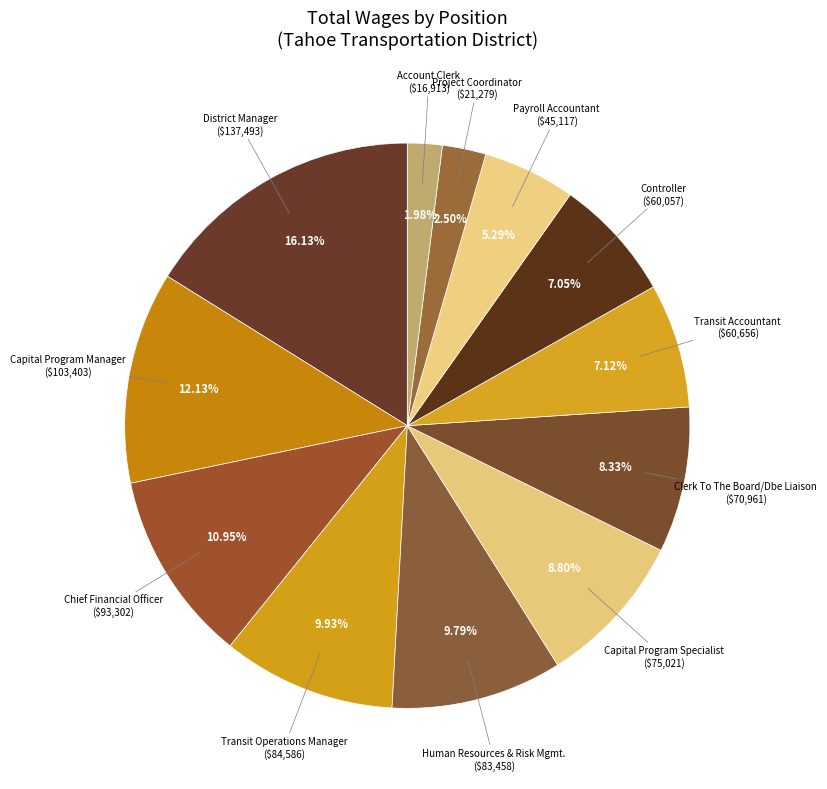

How many segments does this pie chart have?

12